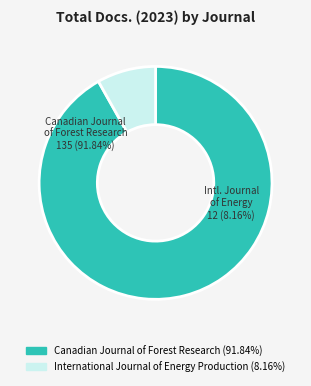

Which category accounts for the majority?

Canadian Journal of Forest Research